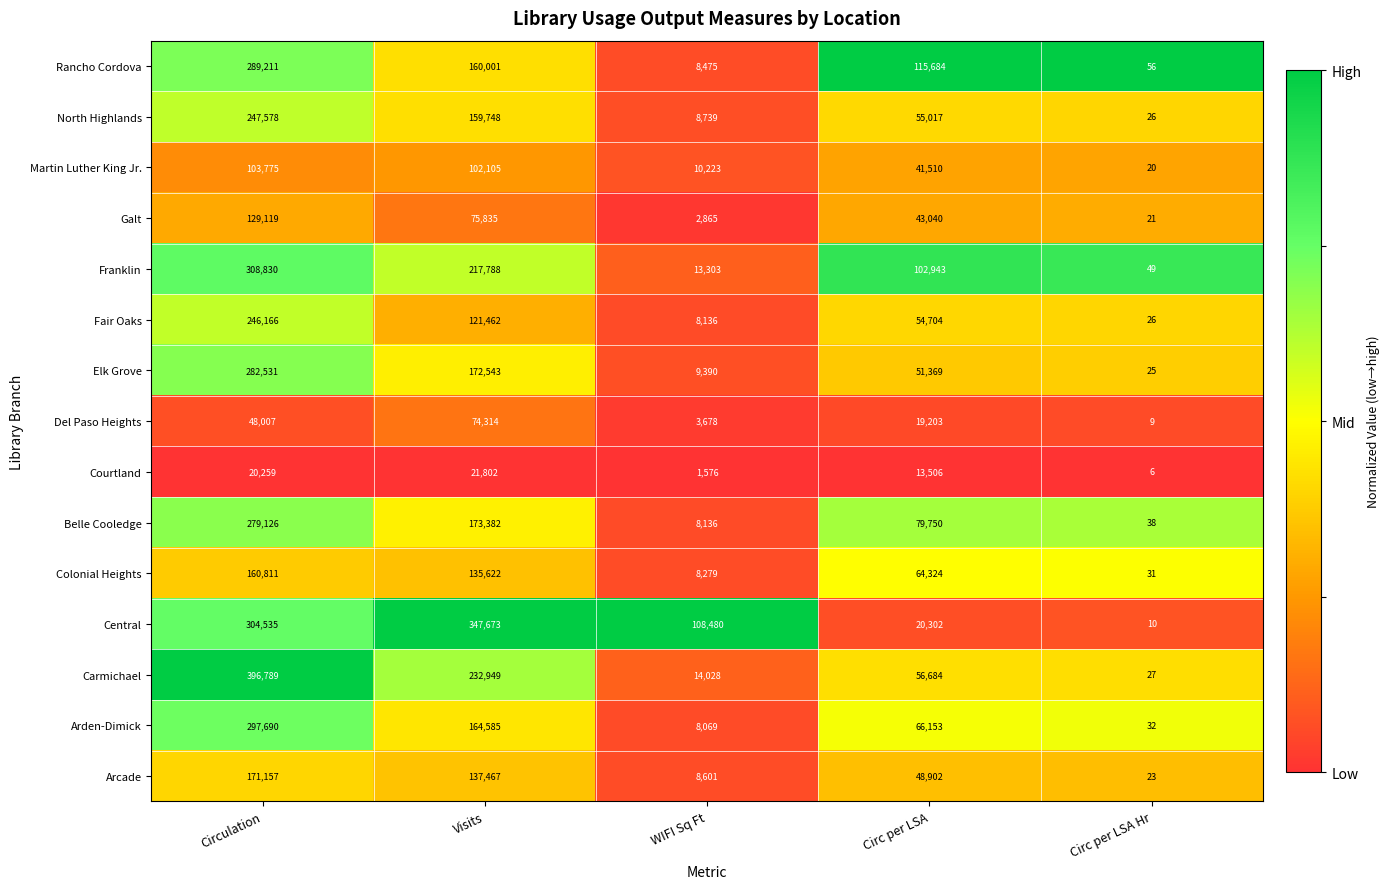

At how many categories does at least one series exceed 68863?

4